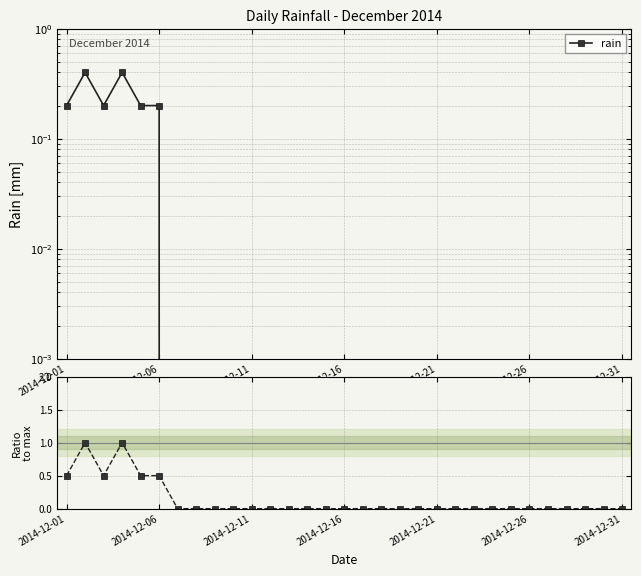

Reading left to right, extract all data points from this chart.

rain: 0.2	0.4	0.2	0.4	0.2	0.2	0.0	0.0	0.0	0.0	0.0	0.0	0.0	0.0	0.0	0.0	0.0	0.0	0.0	0.0	0.0	0.0	0.0	0.0	0.0	0.0	0.0	0.0	0.0	0.0	0.0
rain ratio: 0.5	1.0	0.5	1.0	0.5	0.5	0.0	0.0	0.0	0.0	0.0	0.0	0.0	0.0	0.0	0.0	0.0	0.0	0.0	0.0	0.0	0.0	0.0	0.0	0.0	0.0	0.0	0.0	0.0	0.0	0.0